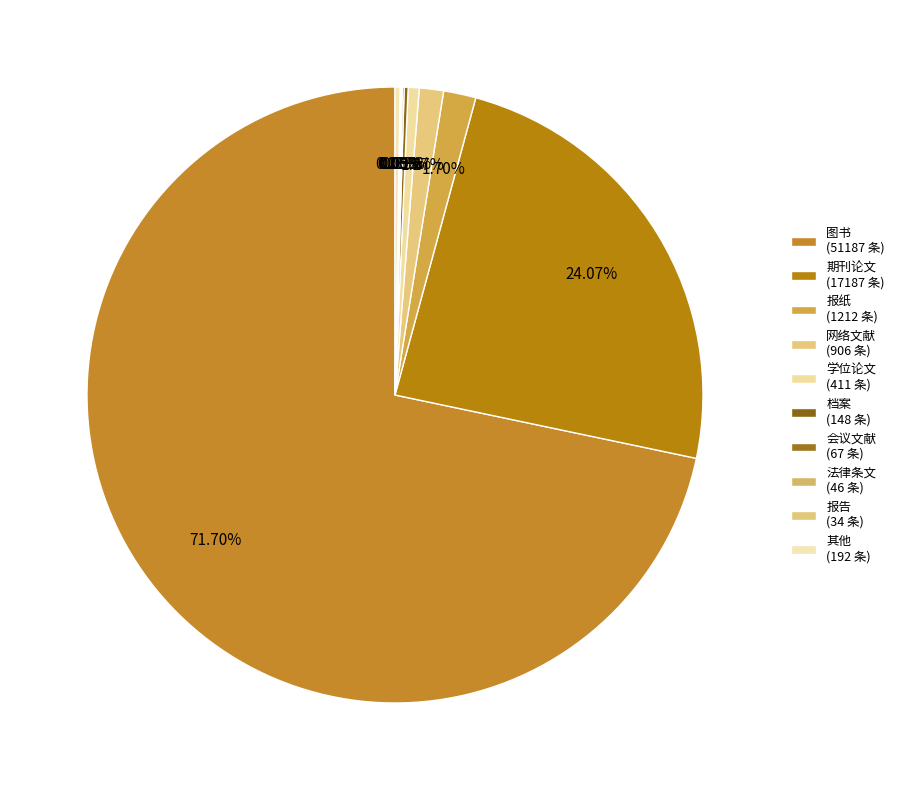

Is the sum of 档案 and 其他 greater than half?

No